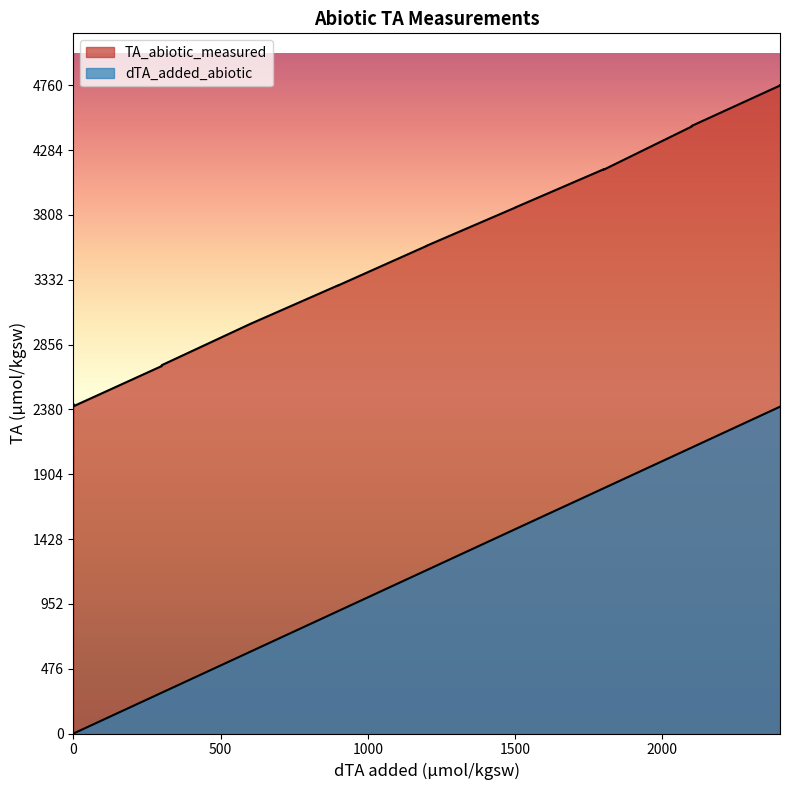

What is the value of the TA_abiotic_measured point at the 12th from the left?

2417.4